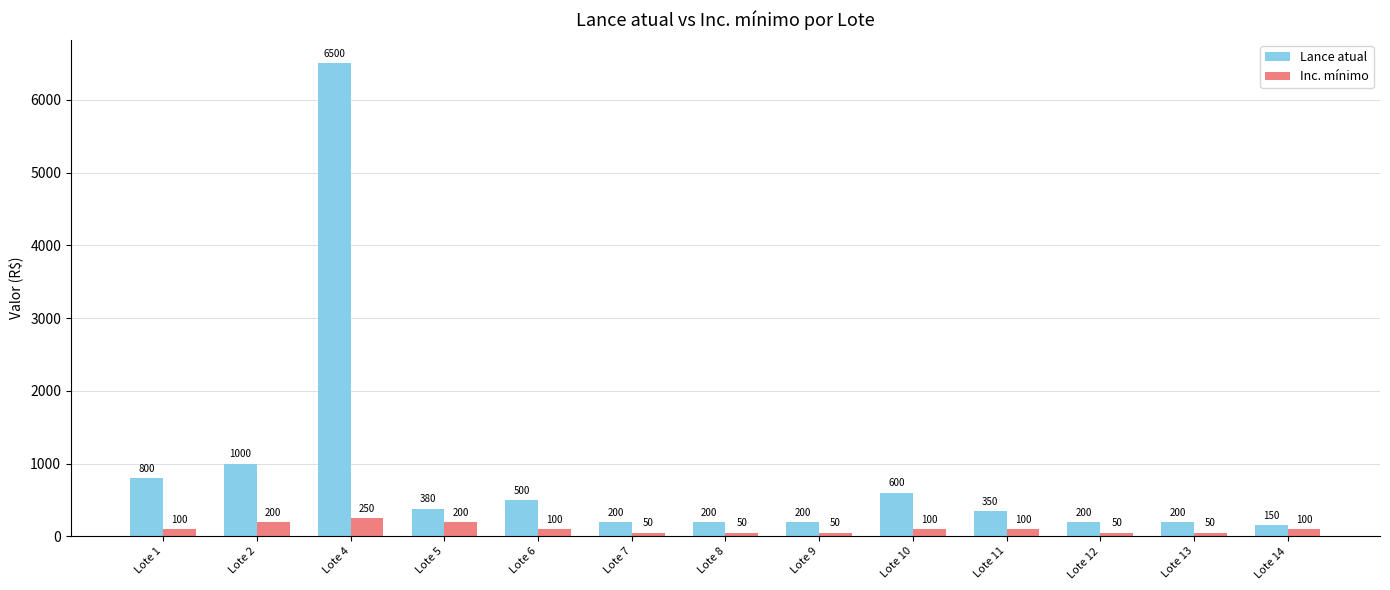

What is the minimum value shown in the chart?

50